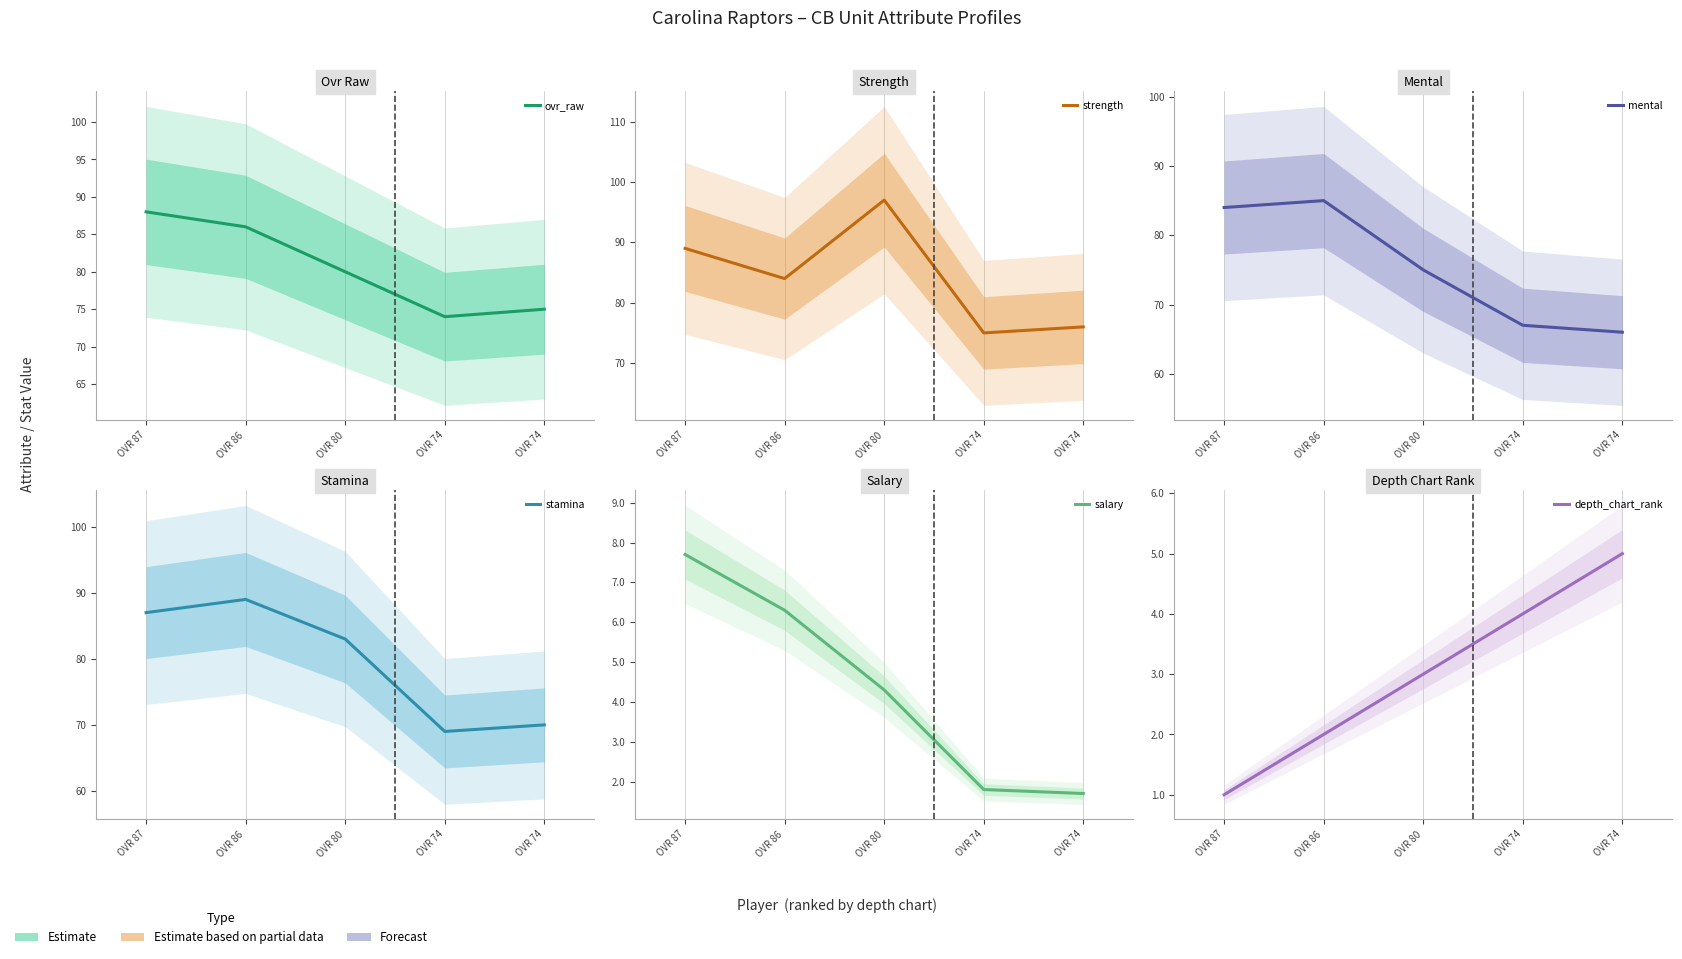

True or false: ovr_raw and depth_chart_rank intersect in this chart.

False